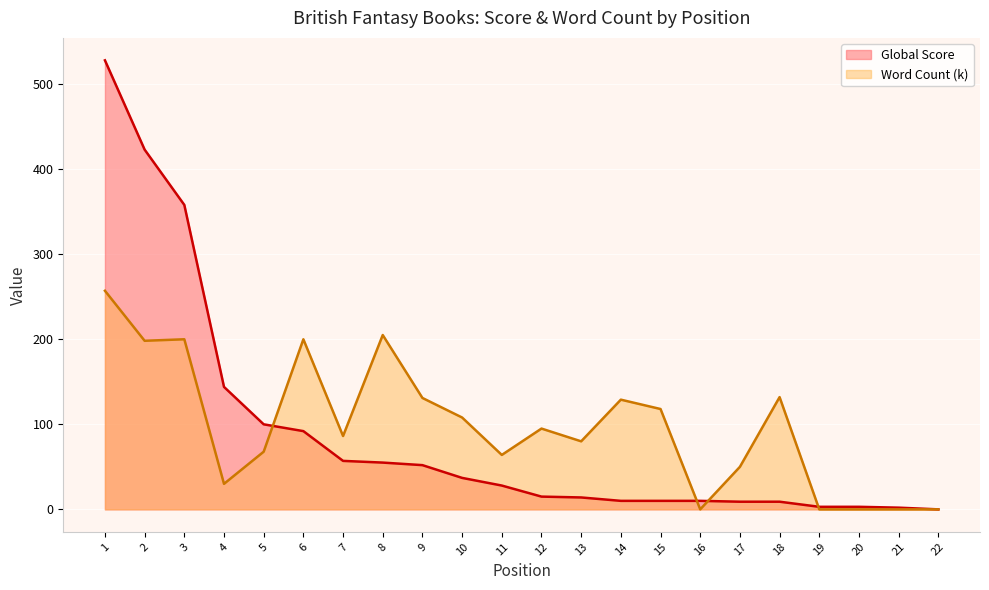

At which category is the sum across all series the highest?

1